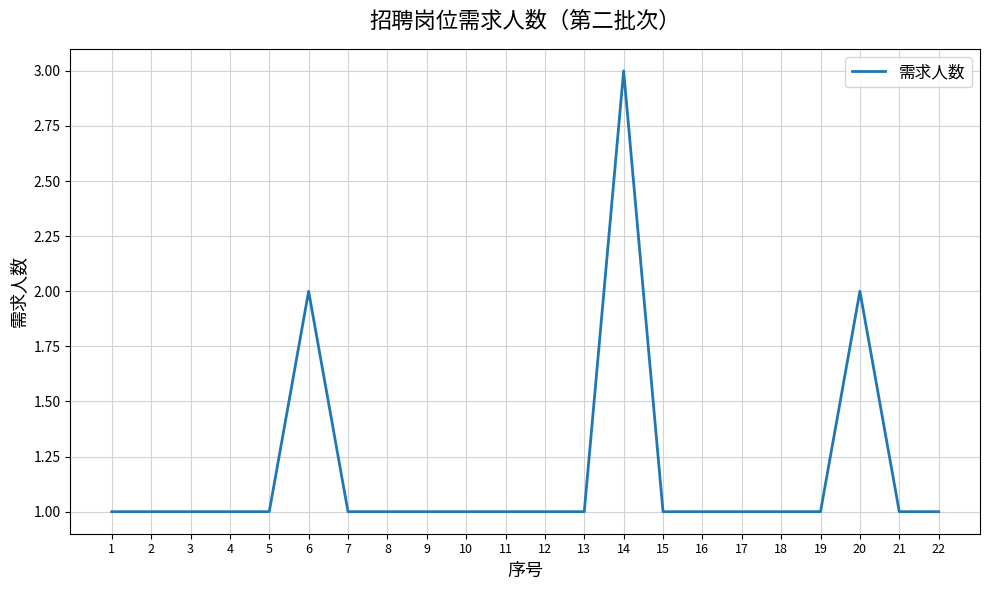

What is the difference between the maximum and minimum values?

2